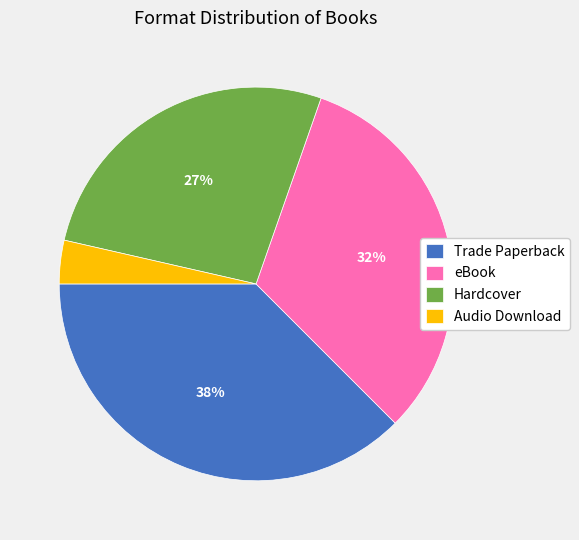

Combined, do Audio Download and Hardcover account for over 50%?

No